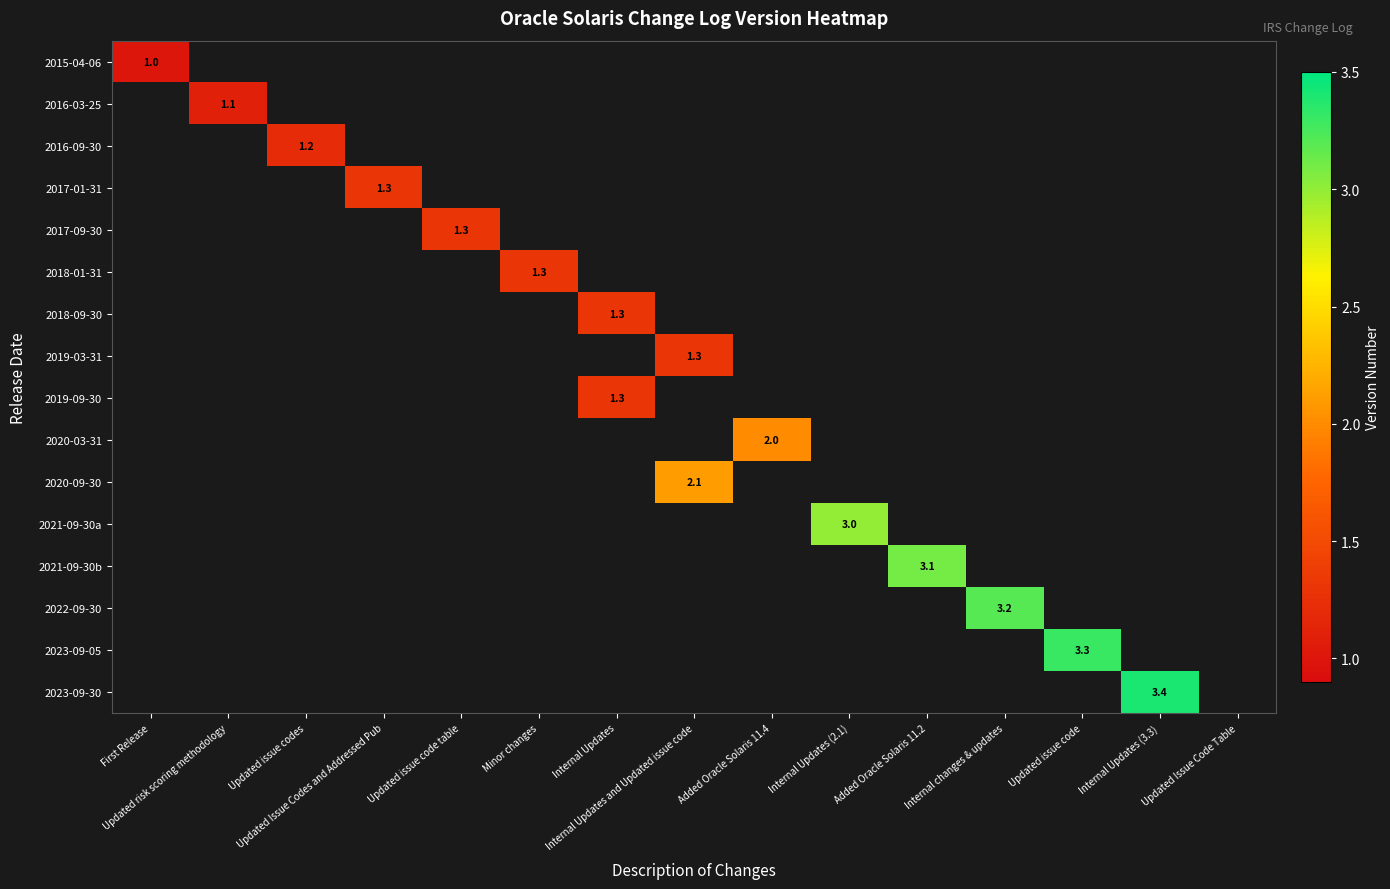

The value of 2016-03-25 at Updated issue code is 0.5. True or false?

False